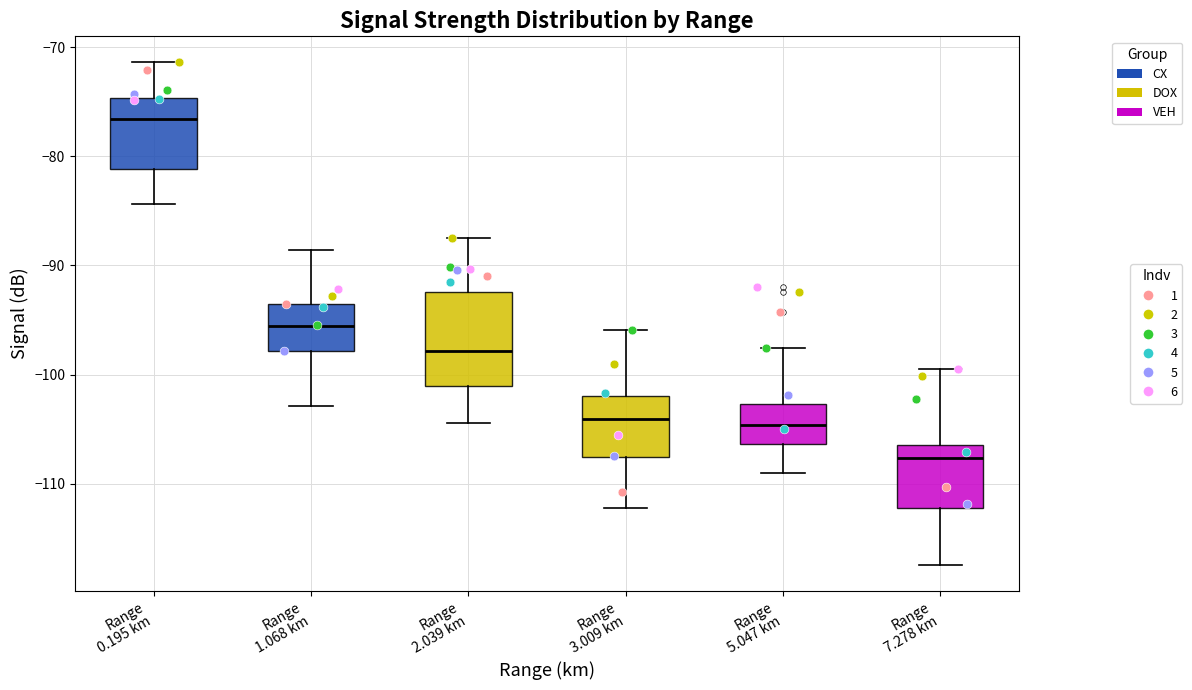

Which box is the tallest, from its lower edge to its upper edge?

Range 2.039 km